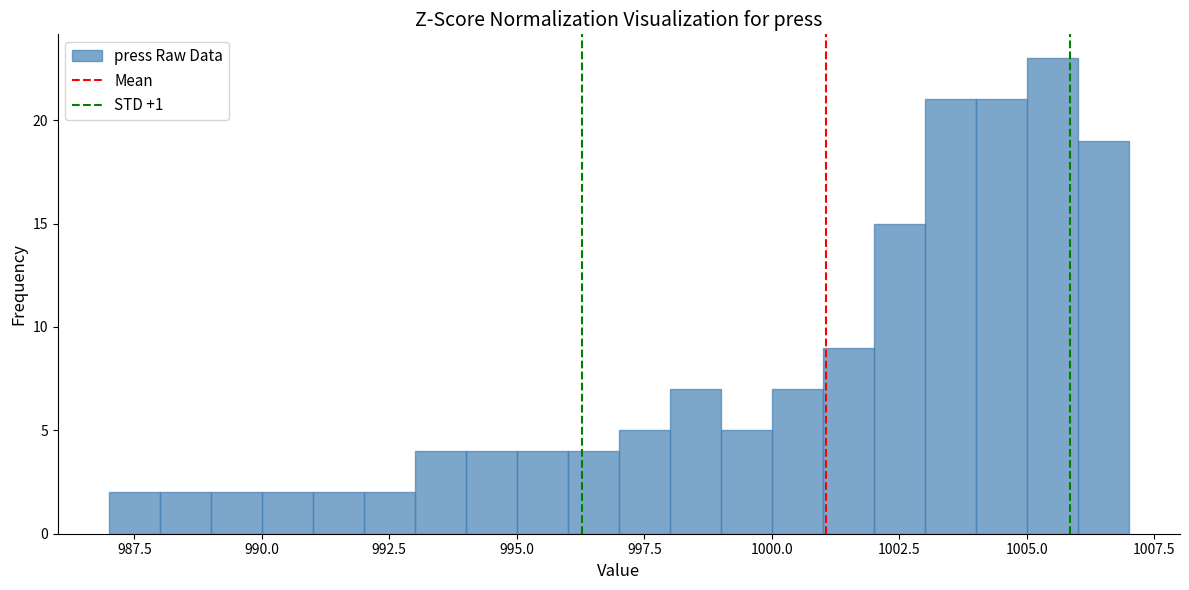

Read against the x-axis, roughly where is the centre of the tallest bar?

1005.5